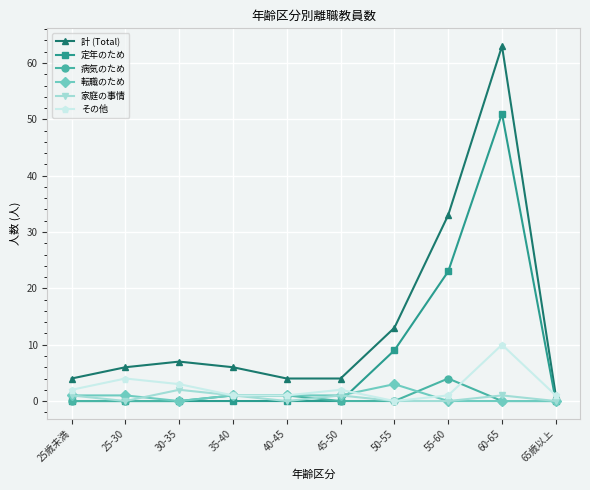

At which category does 家庭の事情 reach its first local peak?

30-35